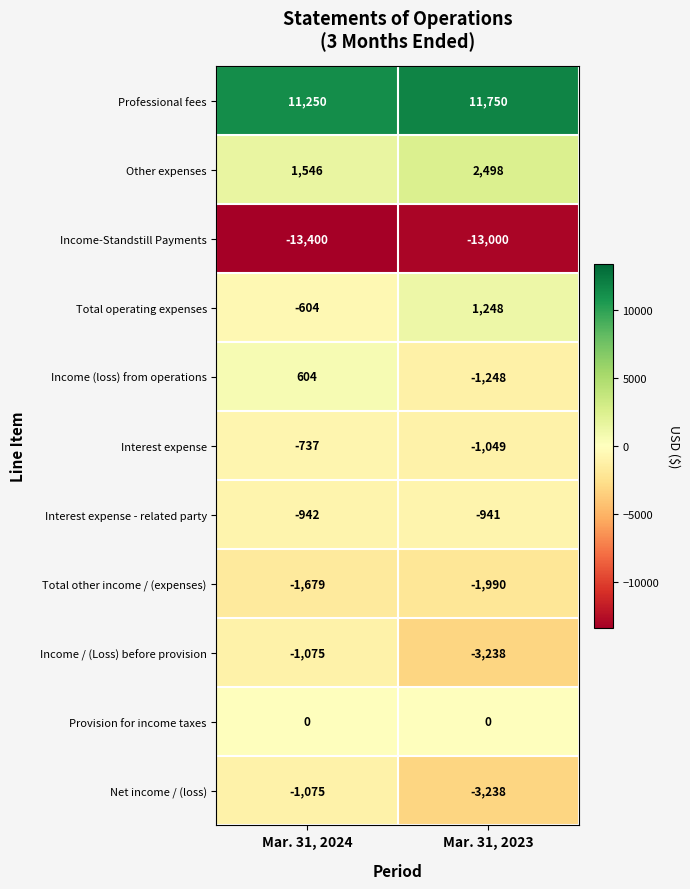

Where is Professional fees nearest to the value 11500?

Mar. 31, 2024